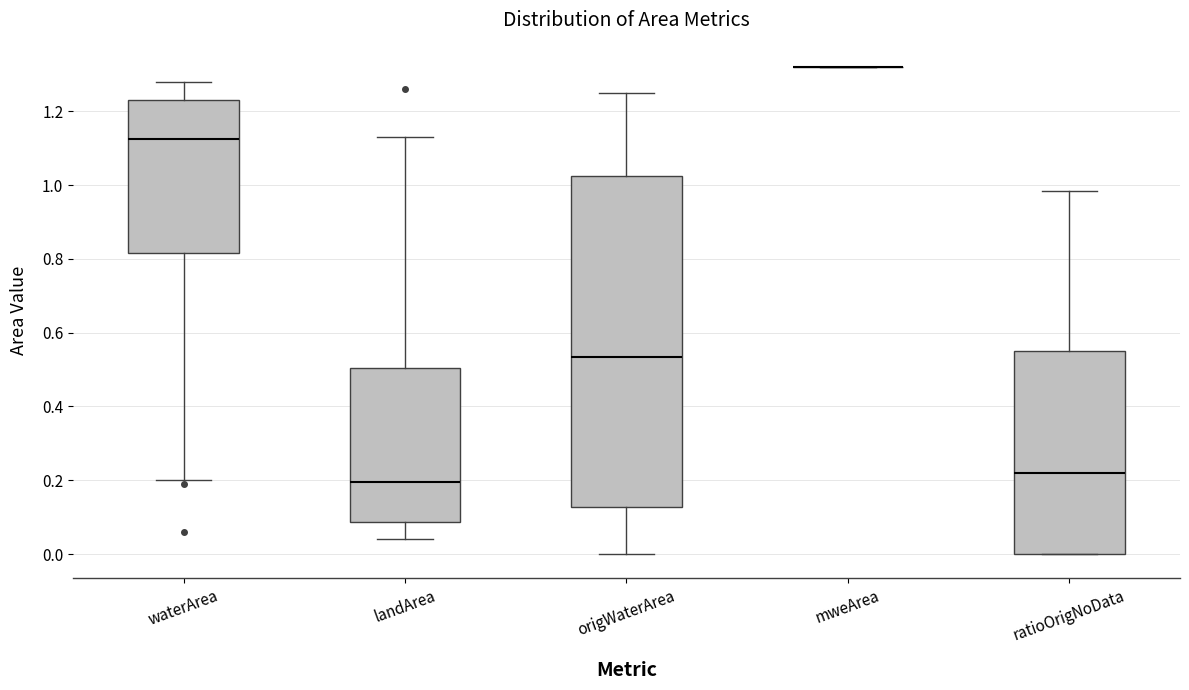

Reading left to right, read every box against the y-axis: the position of its median line, the range the box covers, and the ends of its whiskers. The values are not printed on the chart, so give them approximately, as read against the axis.

waterArea: median 1.12, box 0.82 to 1.24, whiskers 0.20 to 1.28
landArea: median 0.20, box 0.08 to 0.50, whiskers 0.04 to 1.14
origWaterArea: median 0.54, box 0.12 to 1.02, whiskers 0.00 to 1.26
mweArea: box collapsed to a line at 1.32, whiskers 1.32 to 1.32
ratioOrigNoData: median 0.22, box 0.00 to 0.56, whiskers 0.00 to 0.98